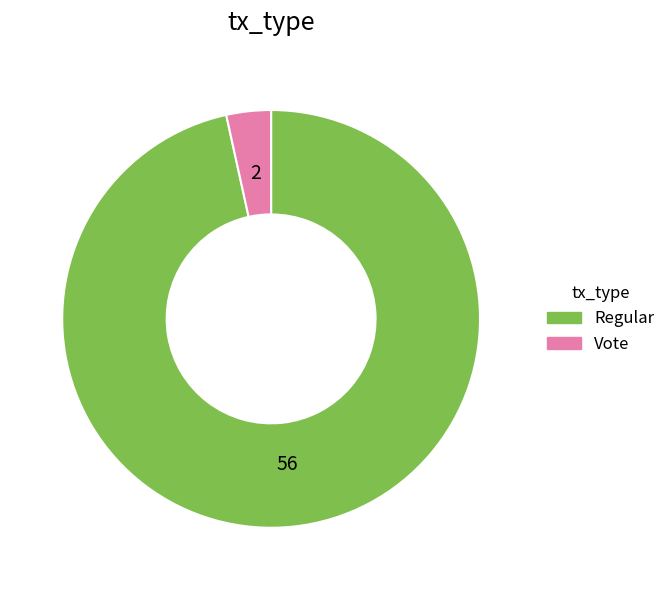

Rank the categories by value from highest to lowest.

Regular, Vote